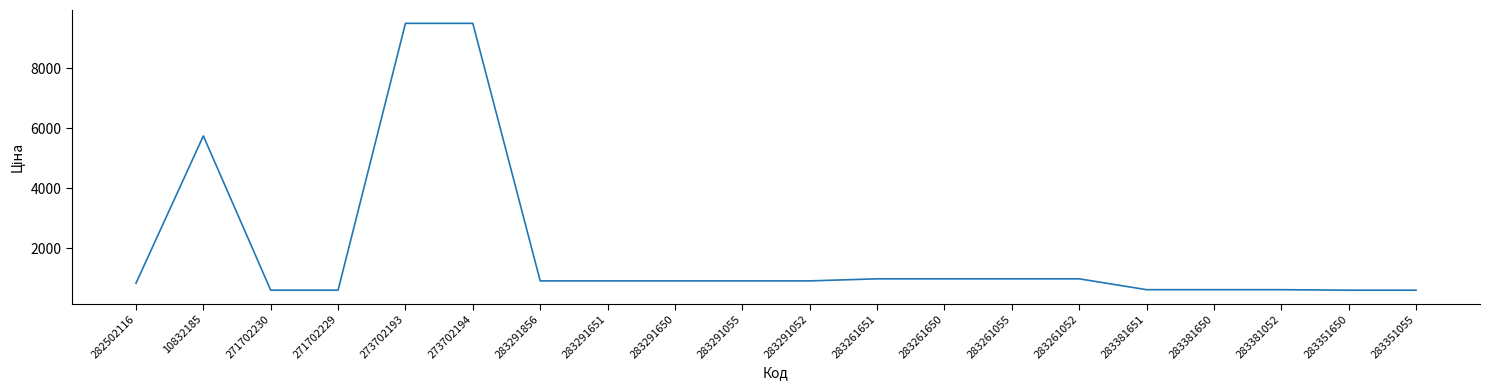

Read the value at 282502116.

827.6